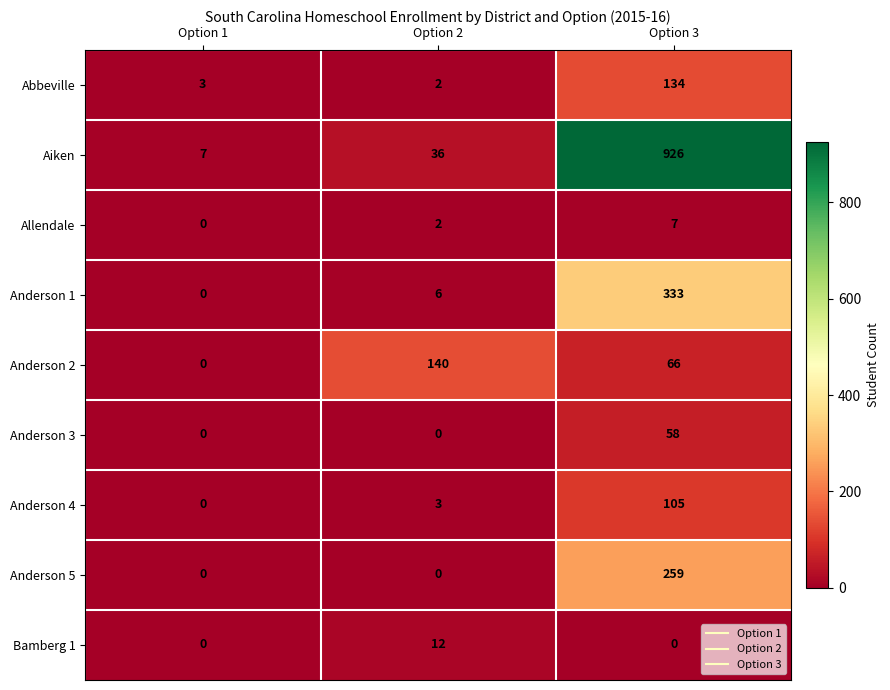

What is the maximum value for Anderson 5?

259